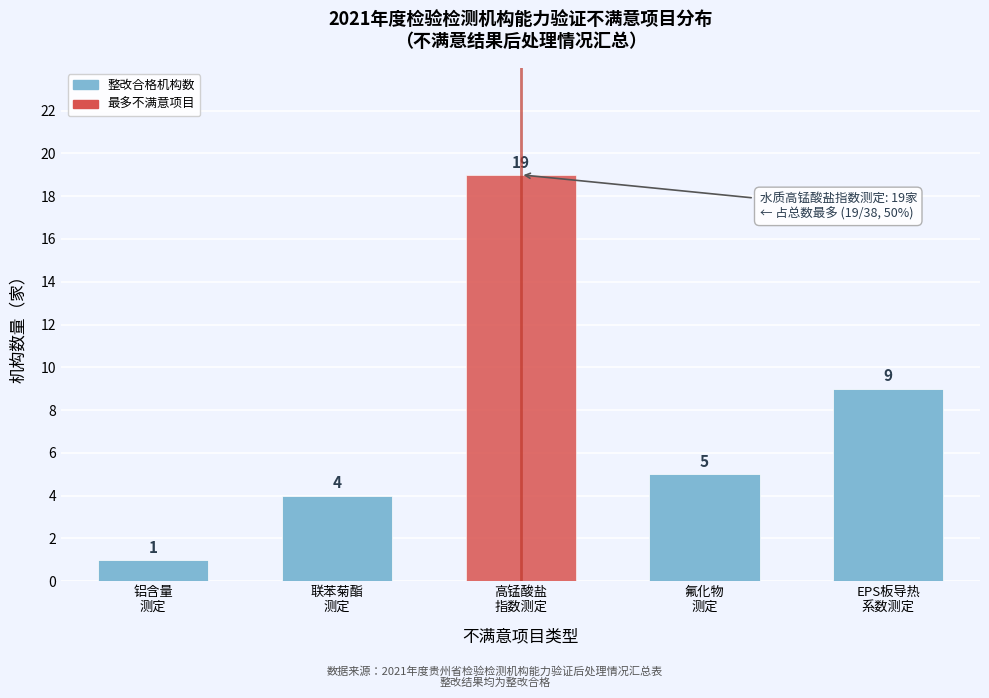

Reading right to left, what are all the values shown in this chart?

9	5	19	4	1